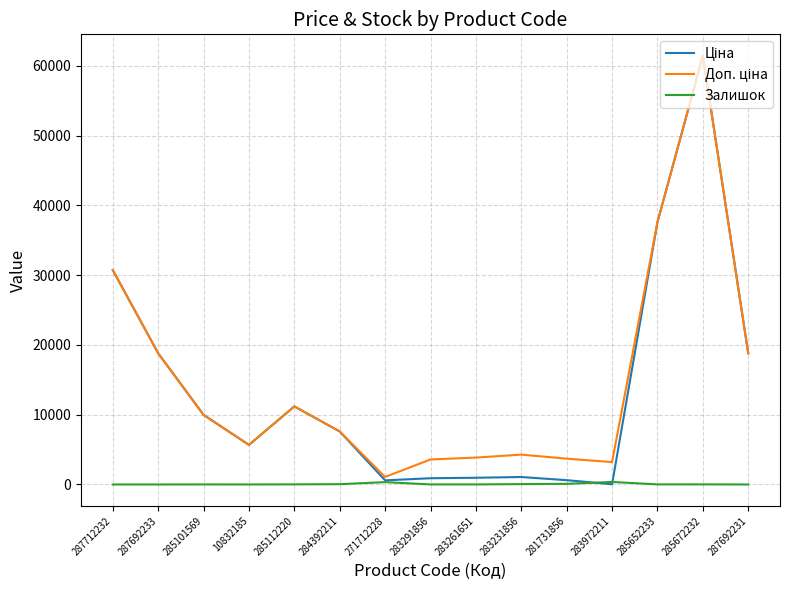

The Залишок series shows 7.0 at 283291856. True or false?

True